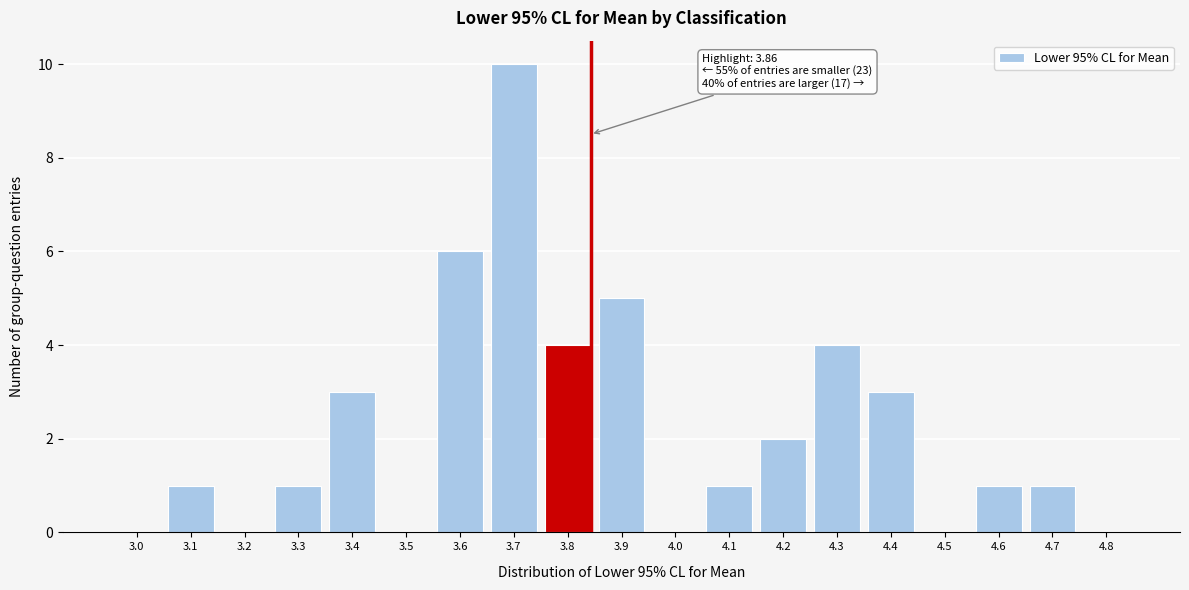

Reading left to right, extract all data points from this chart.

3.0=0	3.1=1	3.2=0	3.3=1	3.4=3	3.5=0	3.6=6	3.7=10	3.8=4	3.9=5	4.0=0	4.1=1	4.2=2	4.3=4	4.4=3	4.5=0	4.6=1	4.7=1	4.8=0